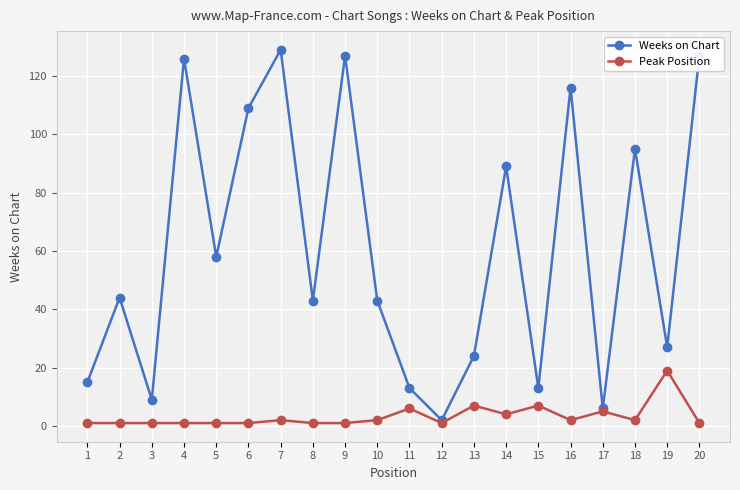

Reading right to left, list all the values displayed in this chart.

Weeks on Chart: 127	27	95	6	116	13	89	24	2	13	43	127	43	129	109	58	126	9	44	15
Peak Position: 1	19	2	5	2	7	4	7	1	6	2	1	1	2	1	1	1	1	1	1